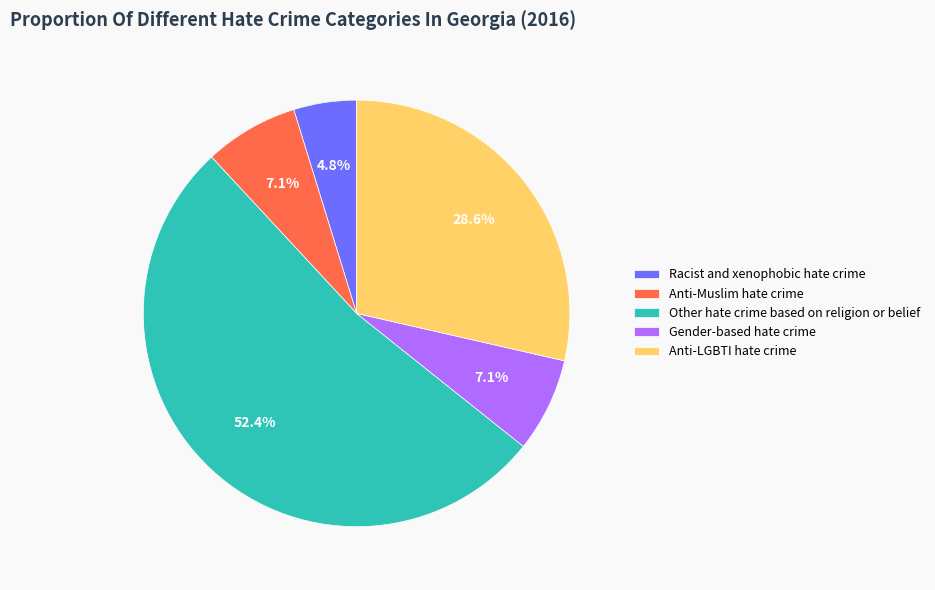

Which slice is the largest?

Other hate crime based on religion or belief